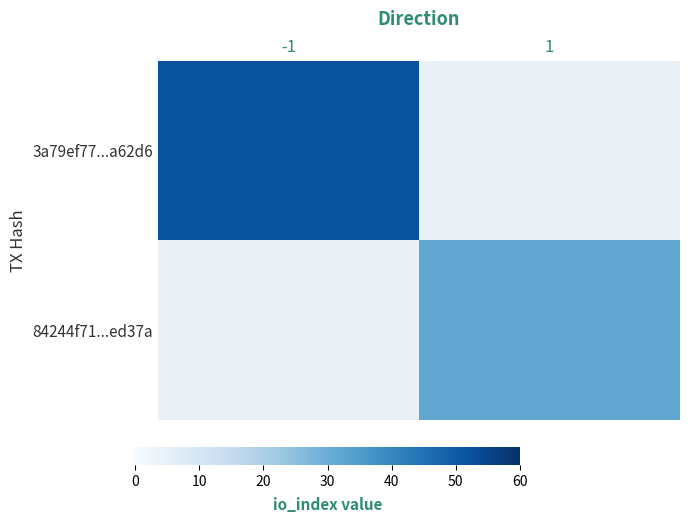

What is the average value of the 84244f71...ed37a series?

16